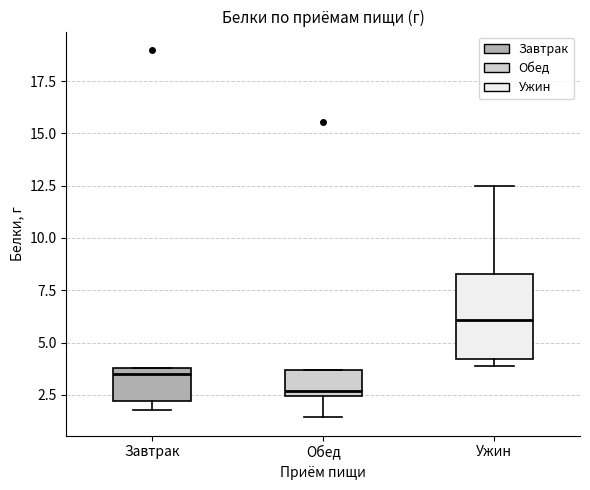

Which box has the highest median line?

Ужин